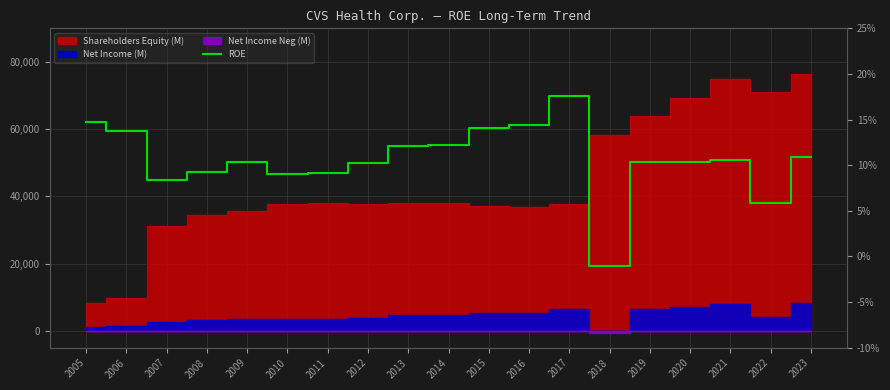

Count the number of categories in the chart.

19